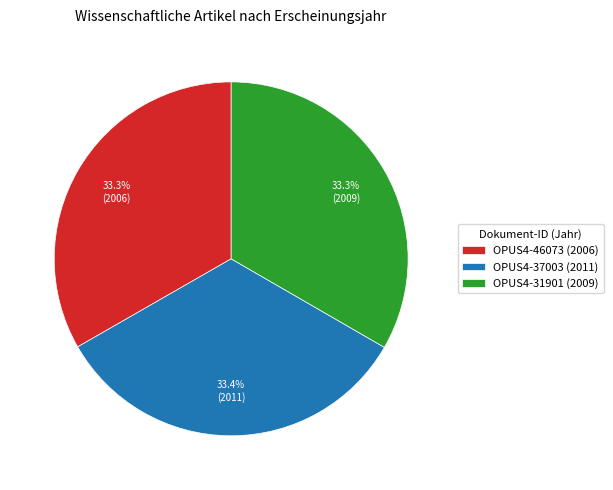

Is OPUS4-37003 (2011) the majority of the pie?

No